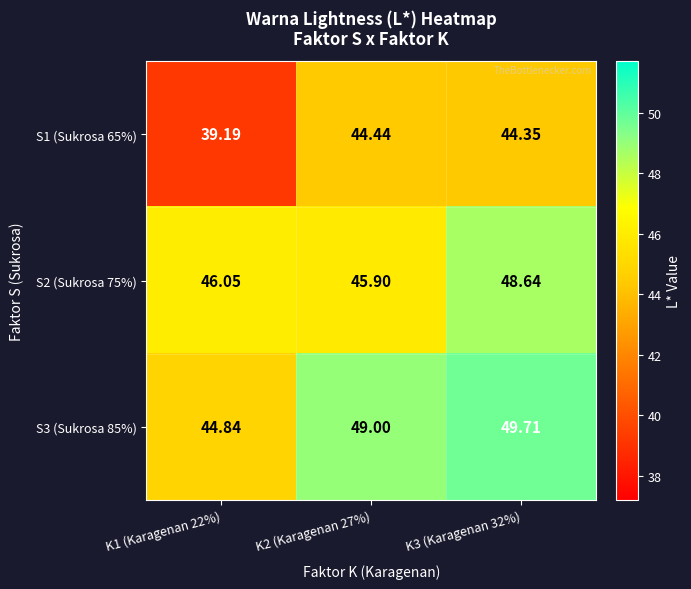

Is the value of S2 (Sukrosa 75%) at K3 (Karagenan 32%) greater than the value of S3 (Sukrosa 85%) at K3 (Karagenan 32%)?

No